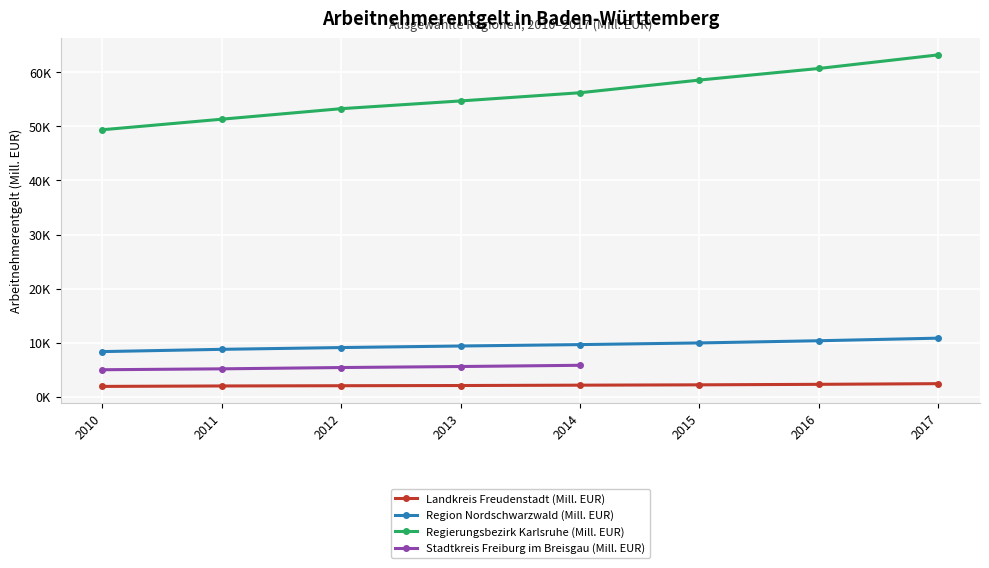

True or false: Regierungsbezirk Karlsruhe (Mill. EUR) has more than 0 interior local peaks.

False